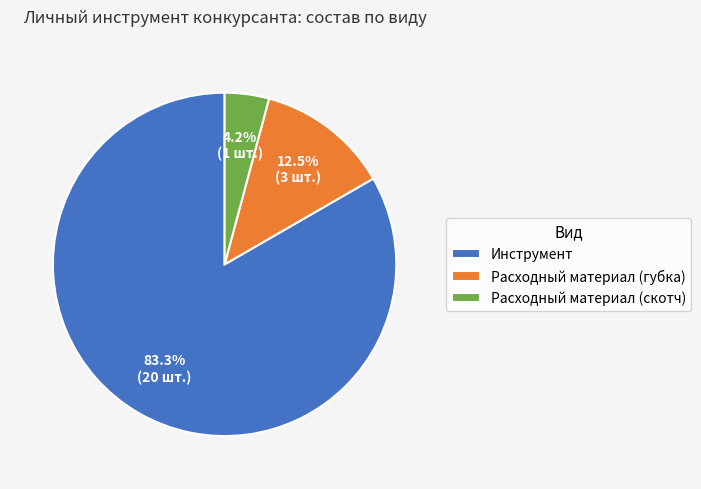

Which category has the smallest portion of the pie?

Расходный материал (скотч)